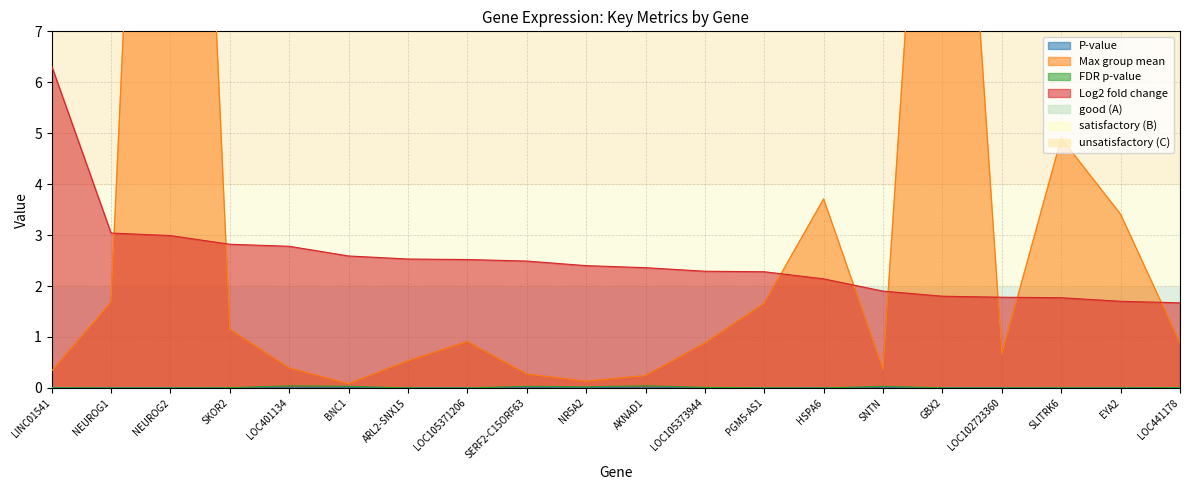

How many interior local peaks does the P-value series have?

5